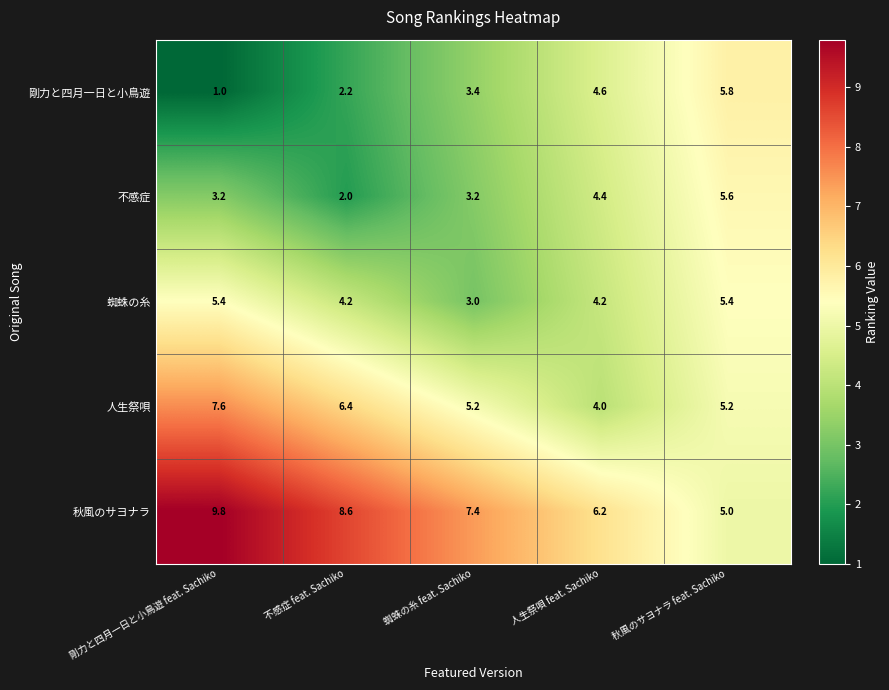

What value does the 蜘蛛の糸 series have at 剛力と四月一日と小鳥遊 feat. Sachiko?

5.4